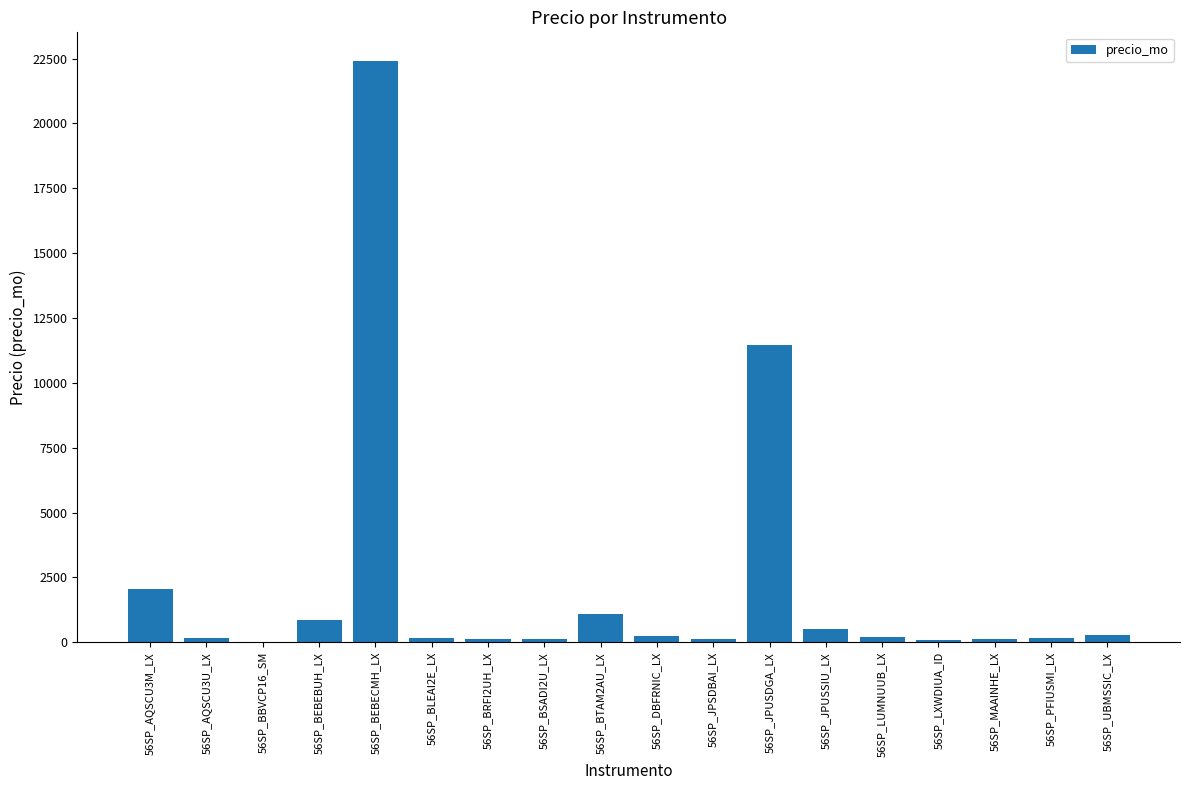

The value at 56SP_BEBEBUH_LX is 861.7. True or false?

True